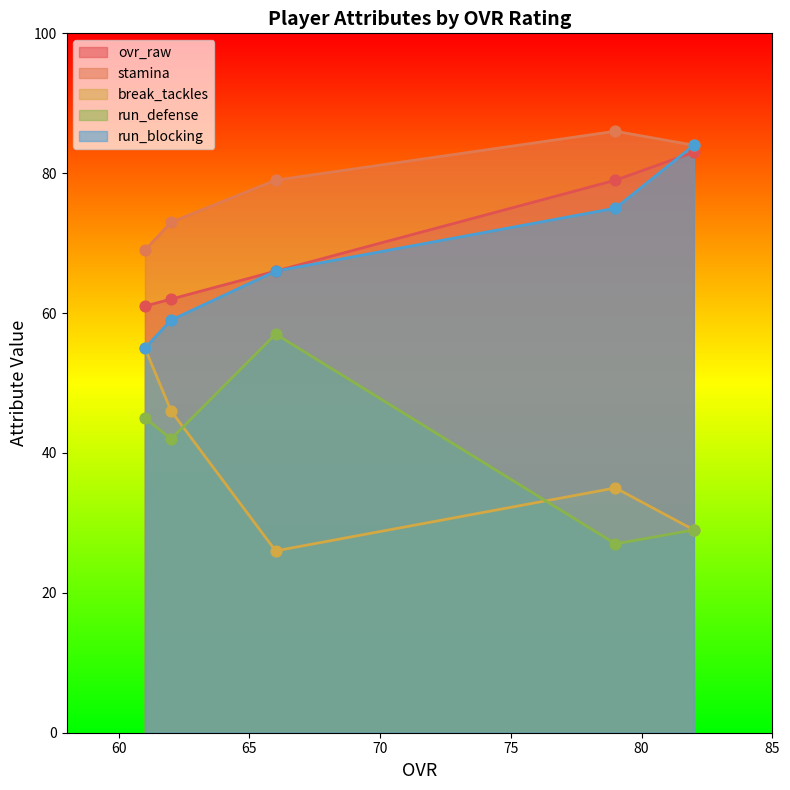

What is the total value across all series at 79?

302